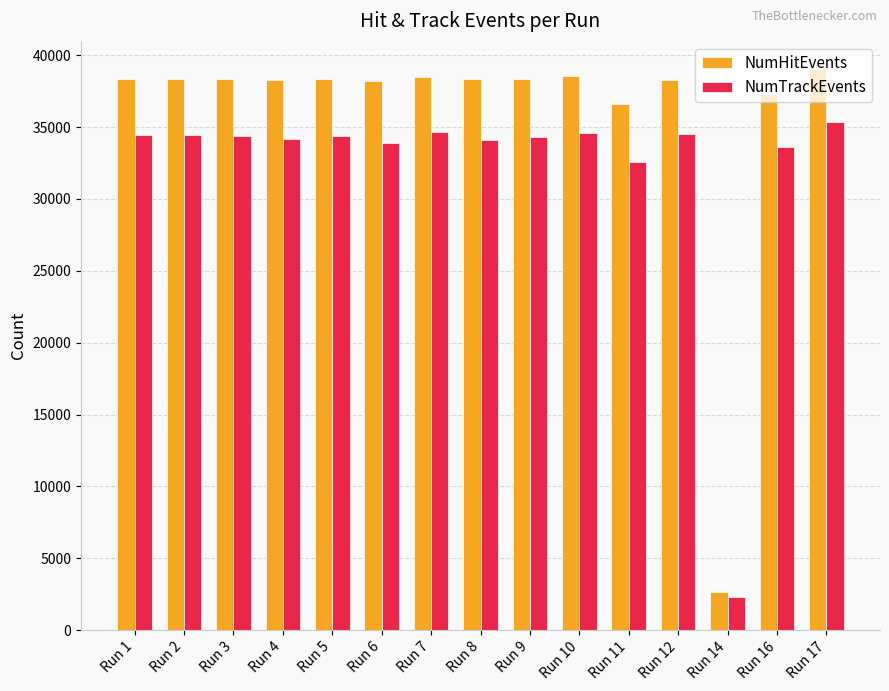

Which series has the largest range (max minus min)?

NumHitEvents